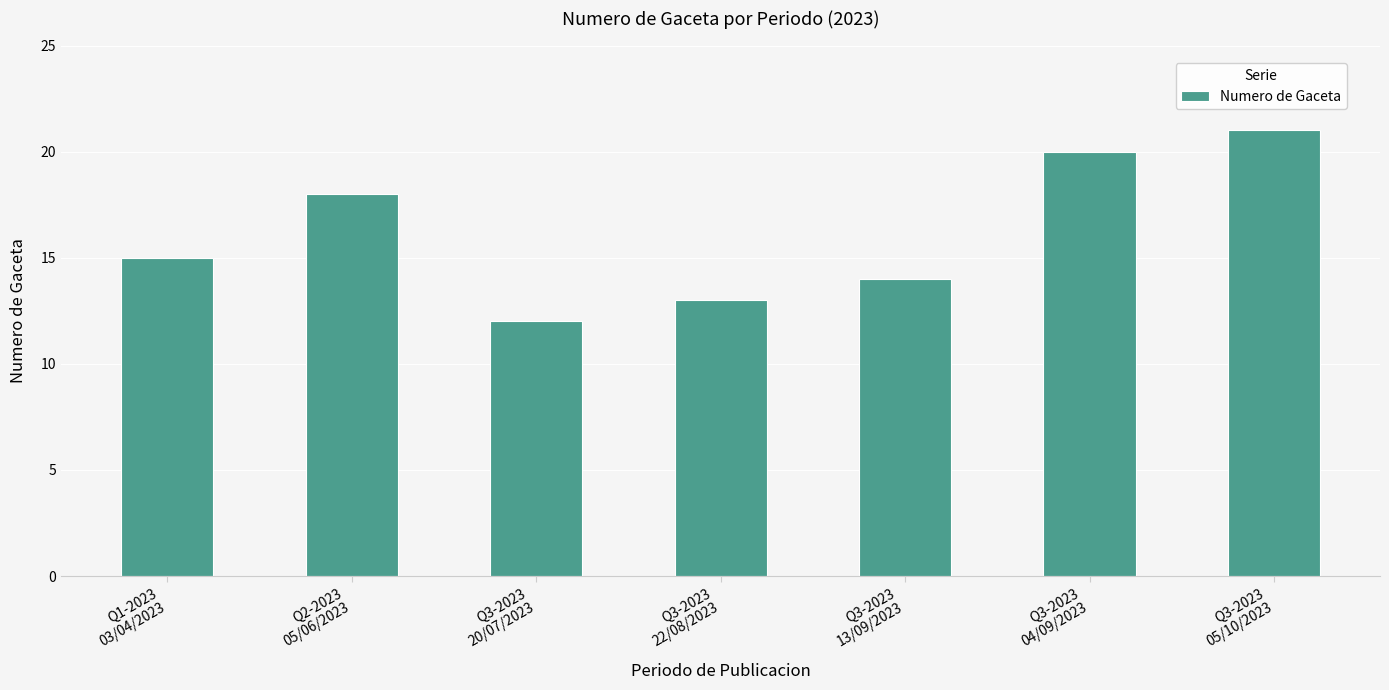

What is the average value?

16